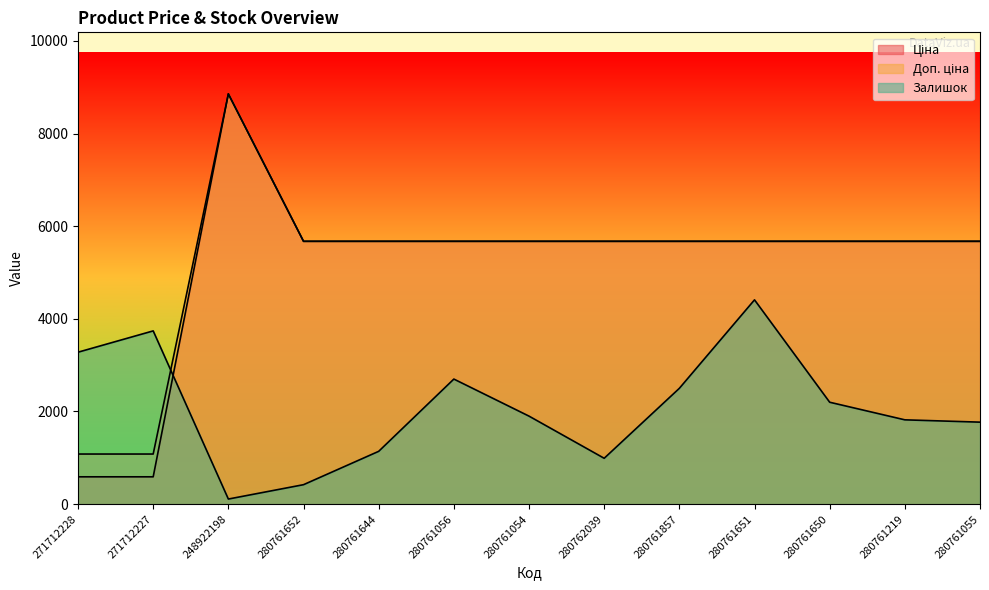

Between which two adjacent categories do Залишок and Доп. ціна first intersect?

271712227 and 248922198